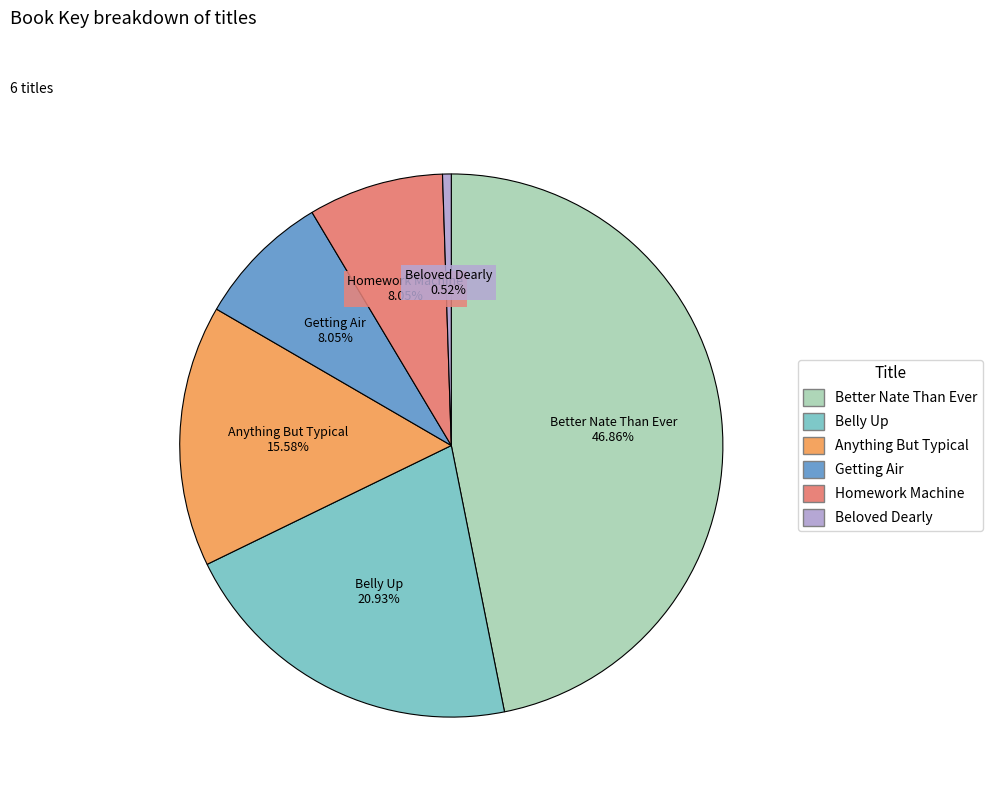

Between Better Nate Than Ever and Homework Machine, which is larger?

Better Nate Than Ever